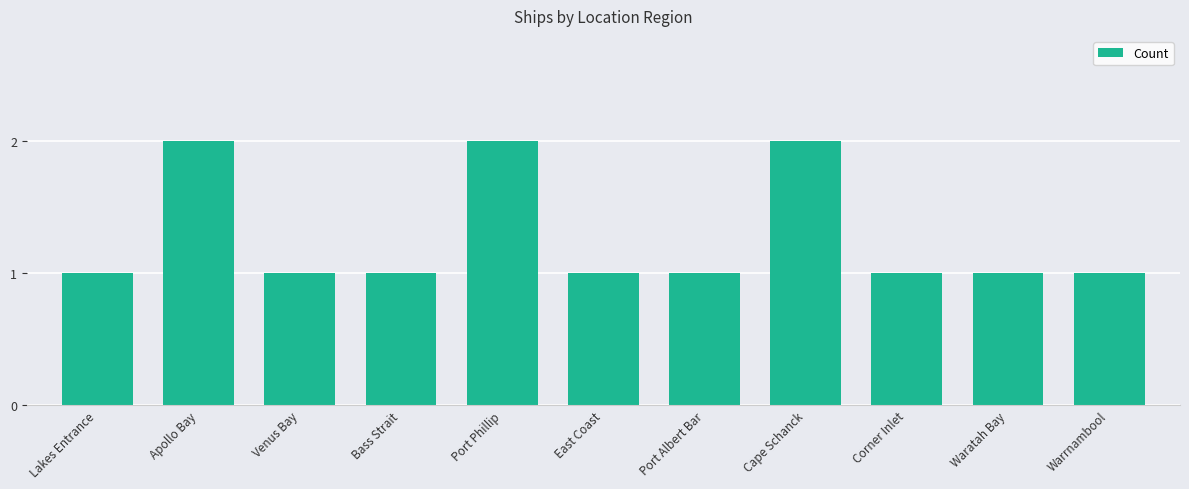

The chart shows a value of 2 at Apollo Bay. True or false?

True